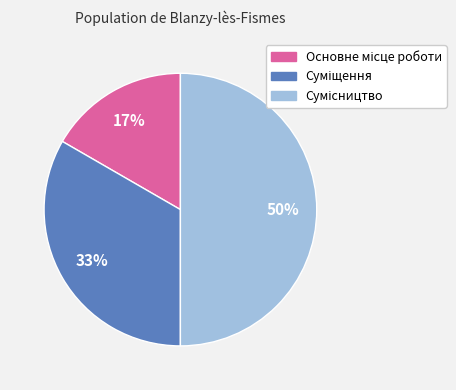

To the nearest percent, what is the average slice percentage?

33%